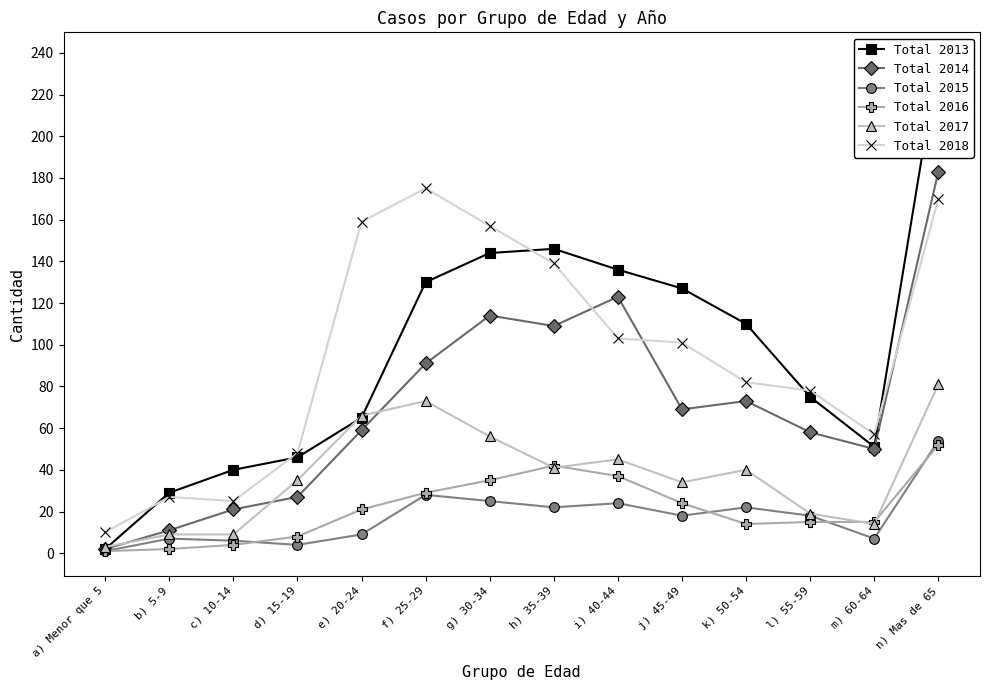

At which category is the sum across all series the highest?

n) Mas de 65